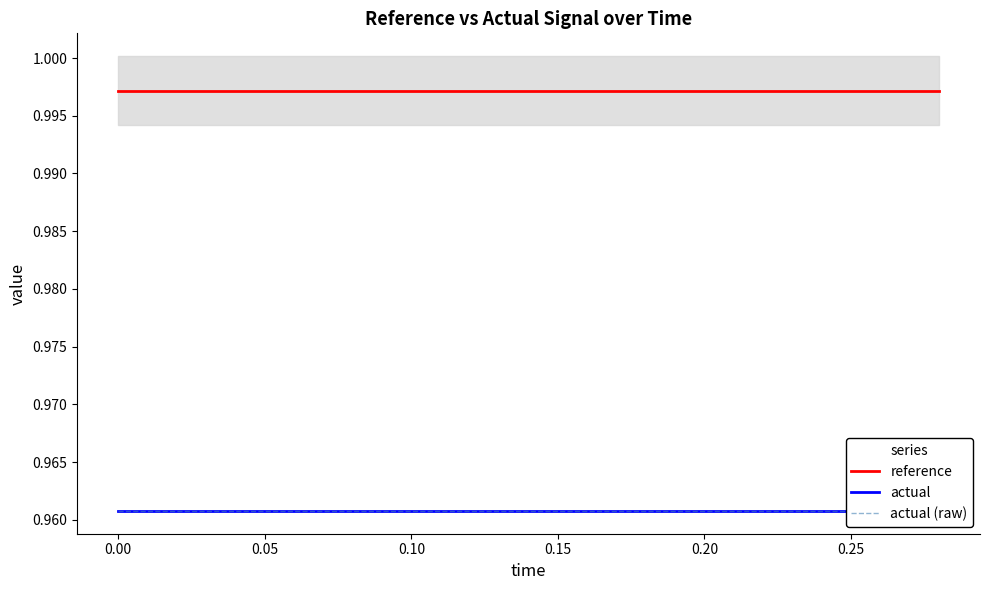

Rank the series by their maximum value, from lowest to highest.

actual, actual (raw), reference